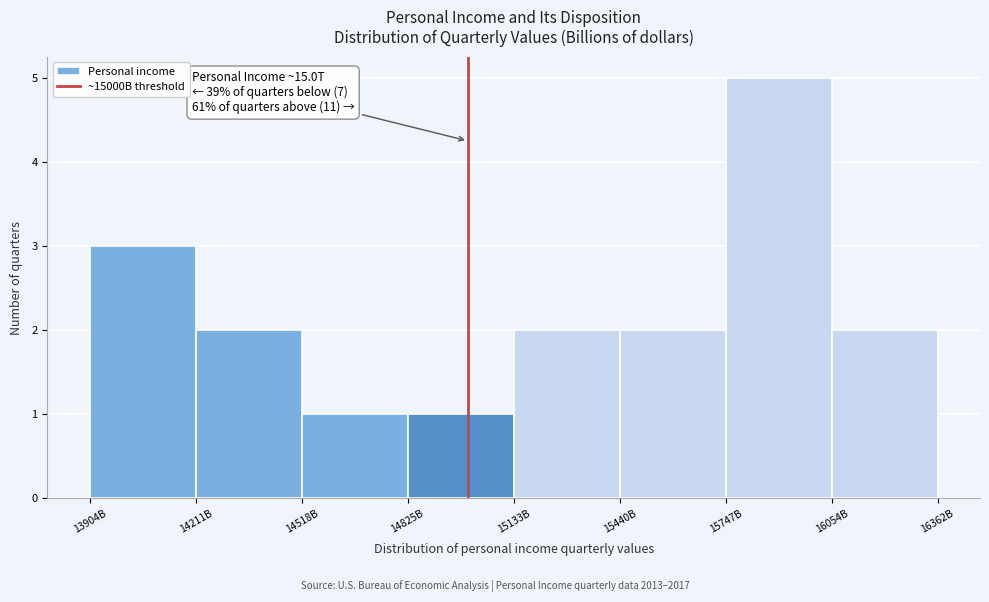

Reading right to left, transcribe all the data shown in this chart.

2	5	2	2	1	1	2	3